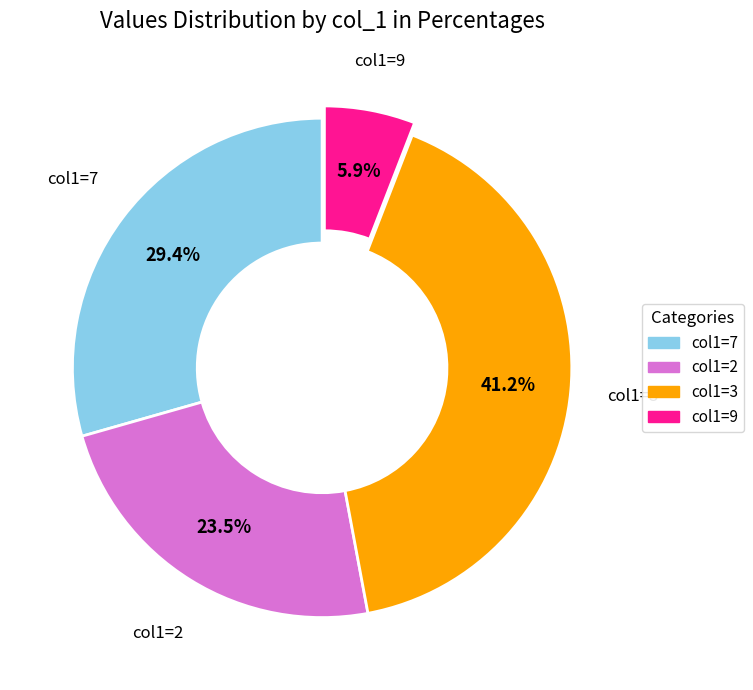

How many slices are in this pie chart?

4